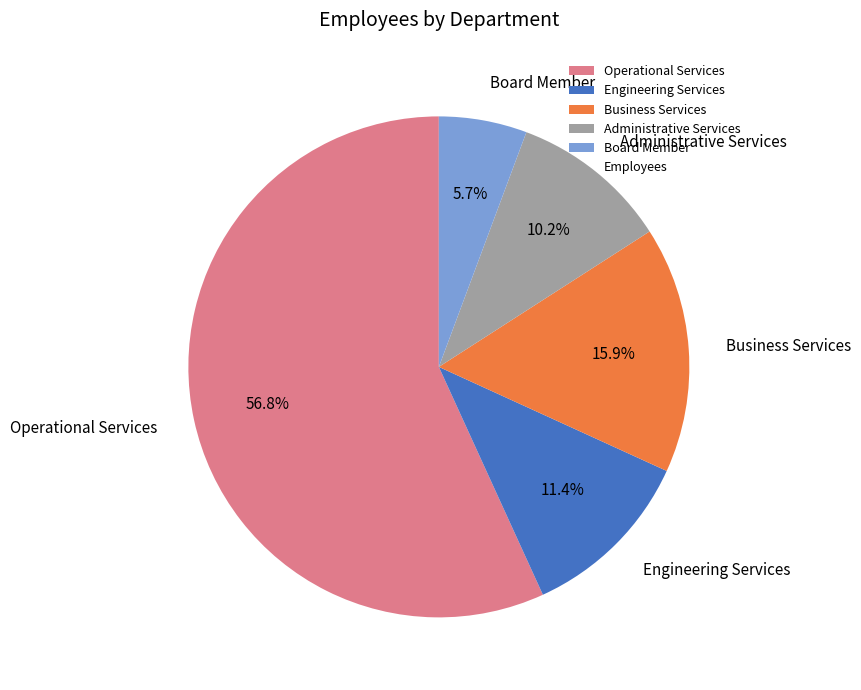

Count the number of slices in the pie.

5